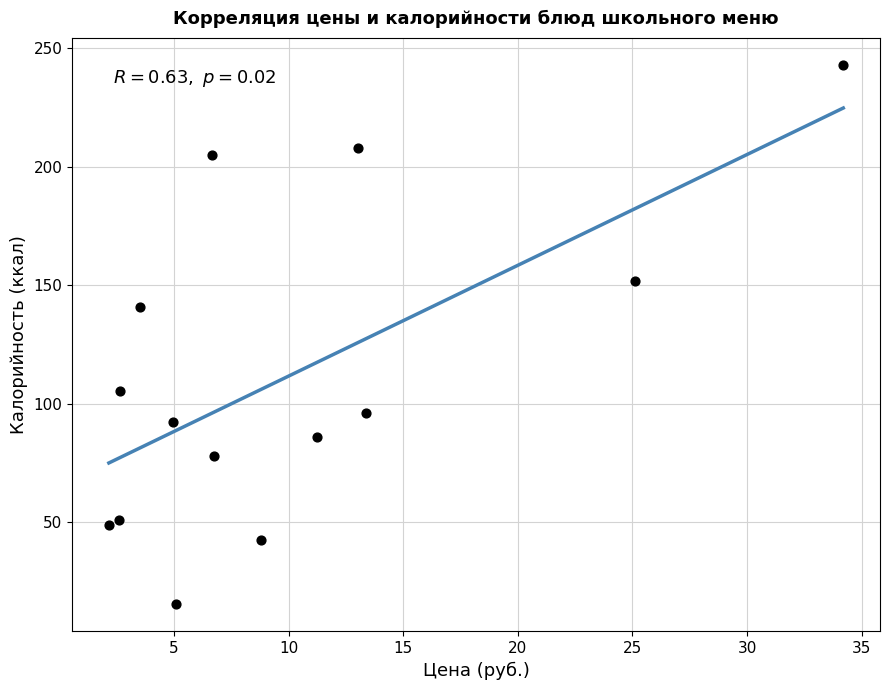

What Y value in the scatter plot is closest to 129?

140.6